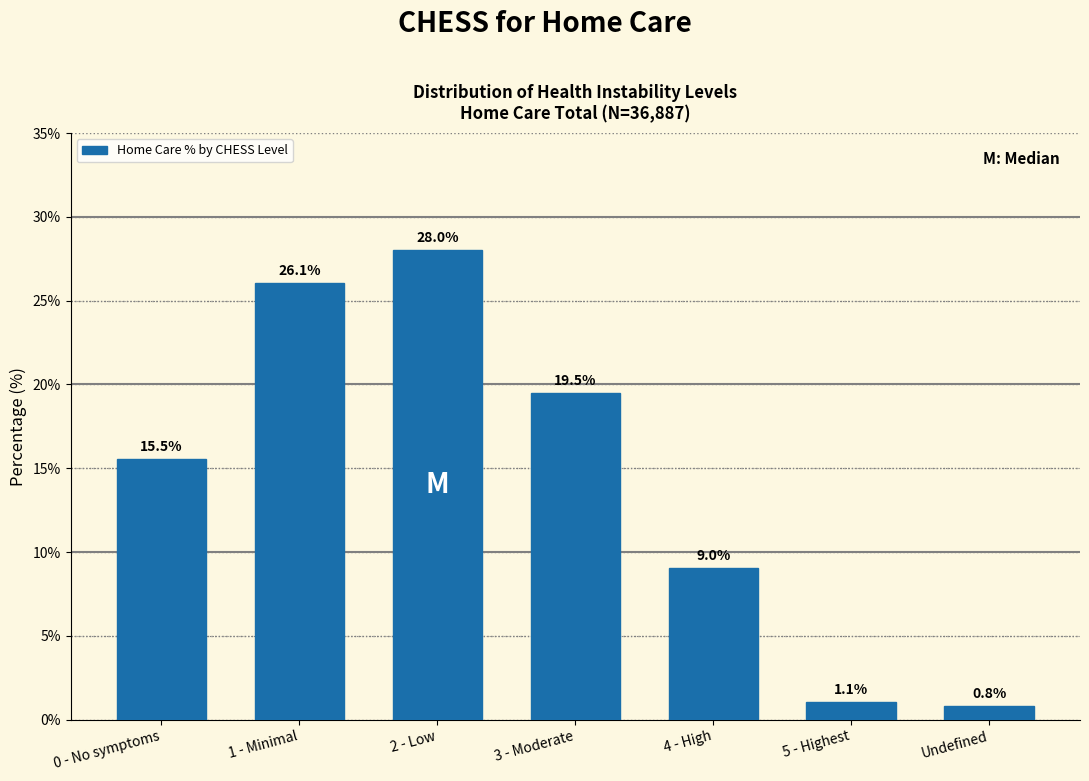

Reading right to left, what are all the values shown in this chart?

0.8	1.1	9.0	19.5	28.0	26.1	15.5